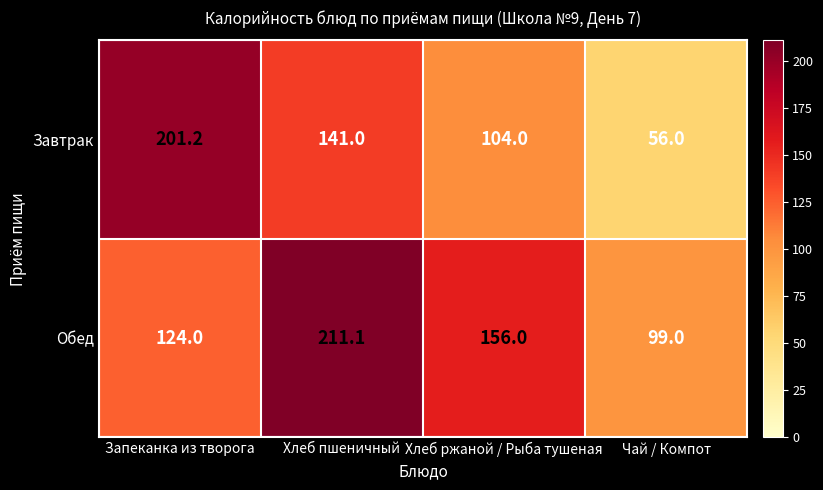

At which category does the chart reach its peak across all series?

Хлеб пшеничный